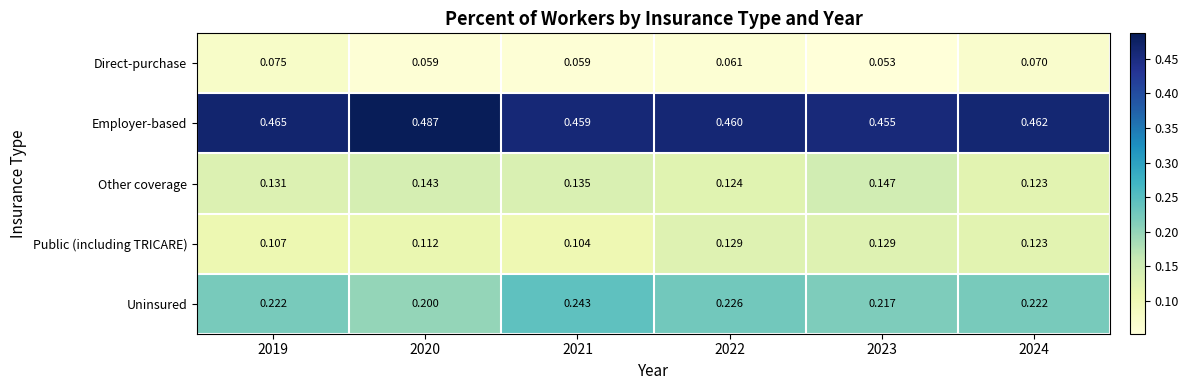

Rank the series by their maximum value, from lowest to highest.

Direct-purchase, Public (including TRICARE), Other coverage, Uninsured, Employer-based